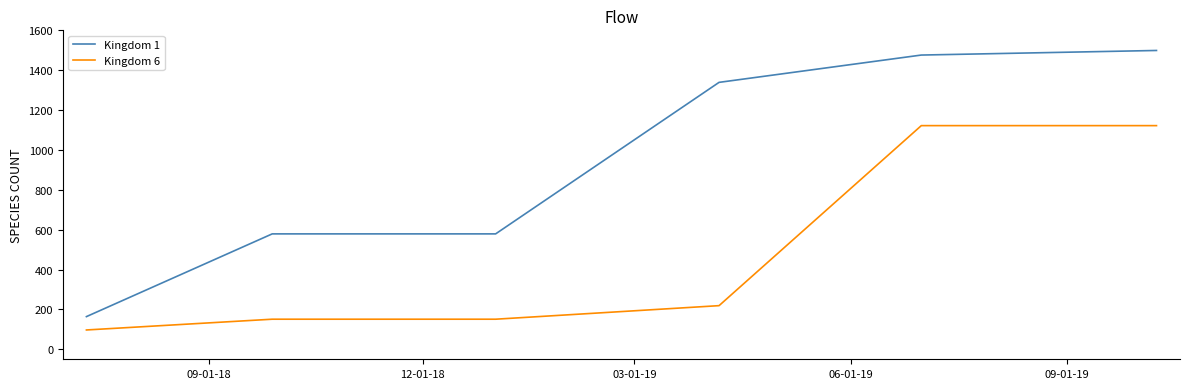

Which series has the largest total across all categories?

Kingdom 1